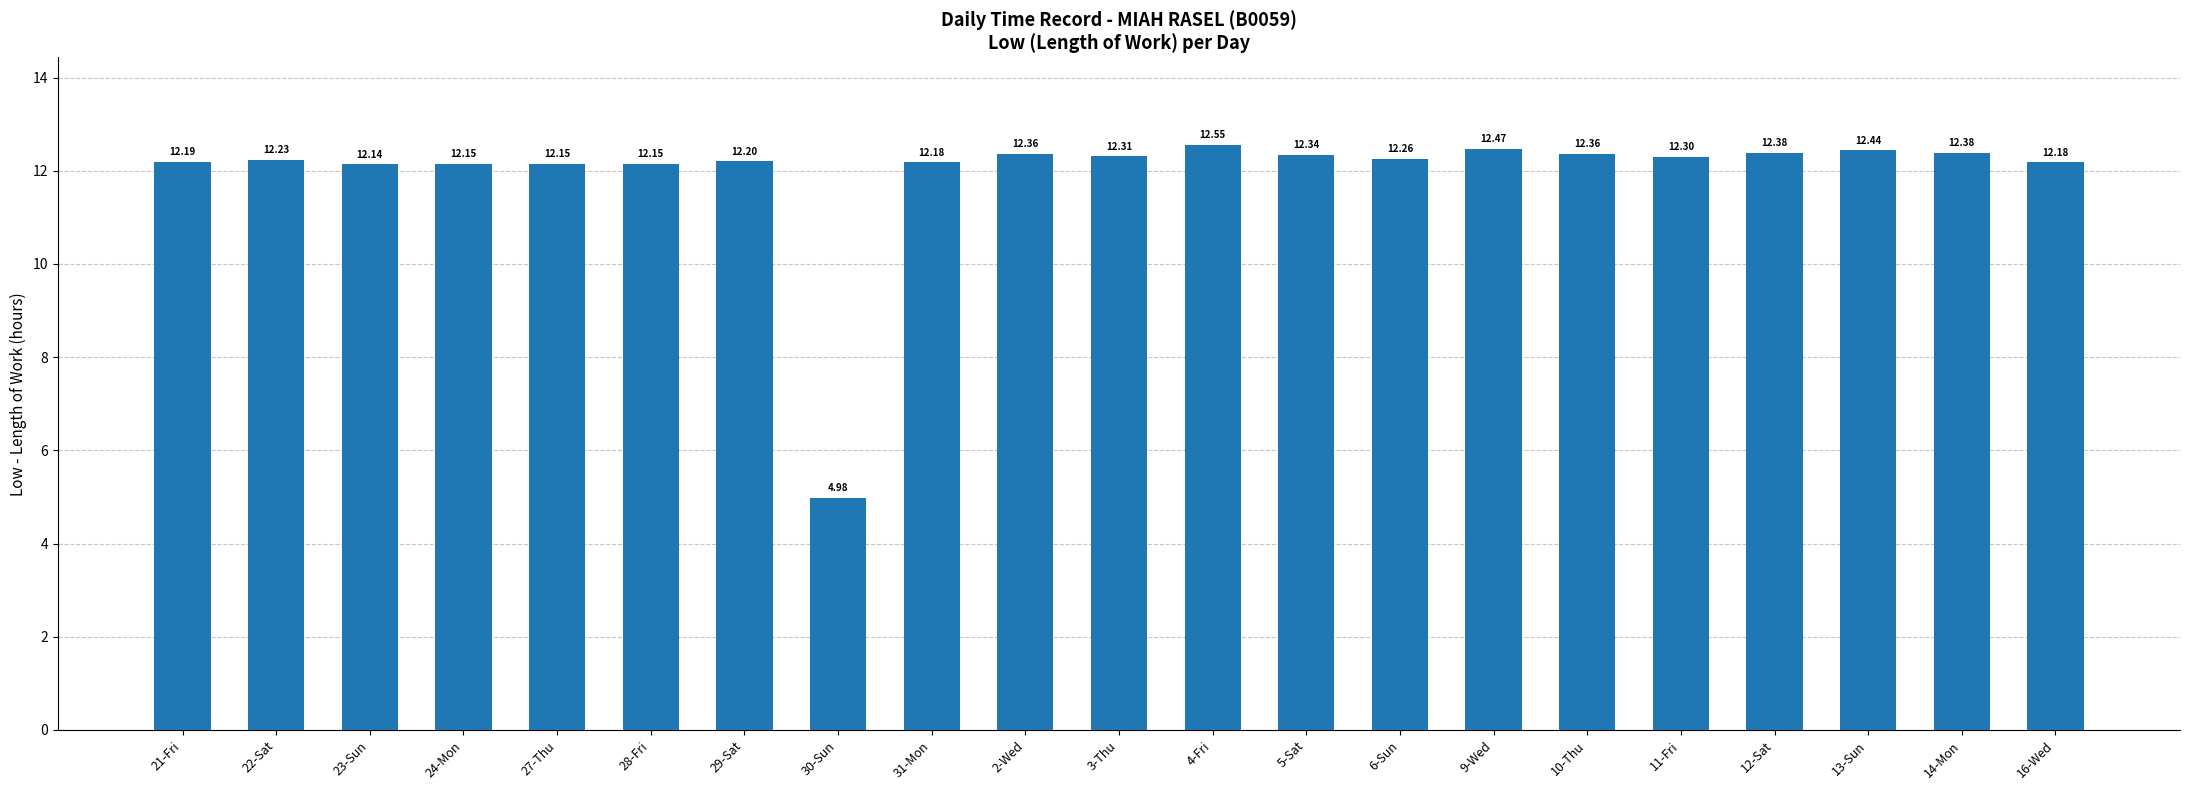

Which has a higher value, 28-Fri or 22-Sat?

22-Sat